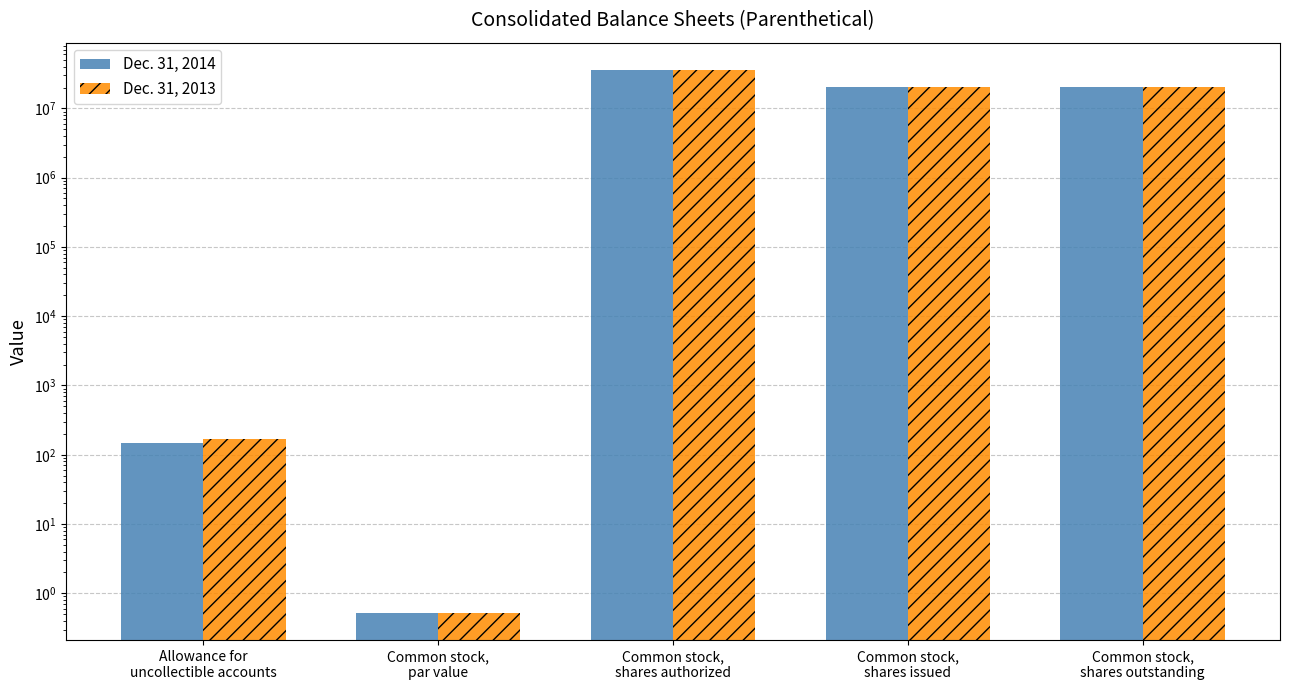

How many values in the Dec. 31, 2013 series exceed 20169211?

1